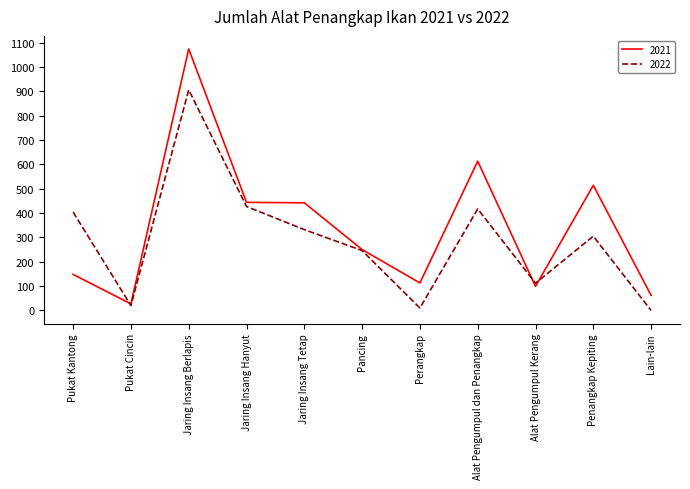

At which category is the sum across all series the highest?

Jaring Insang Berlapis